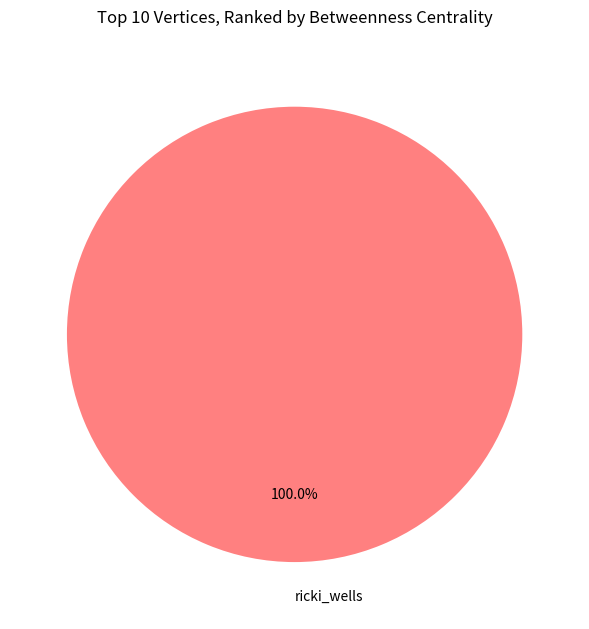

What is the majority slice?

ricki_wells